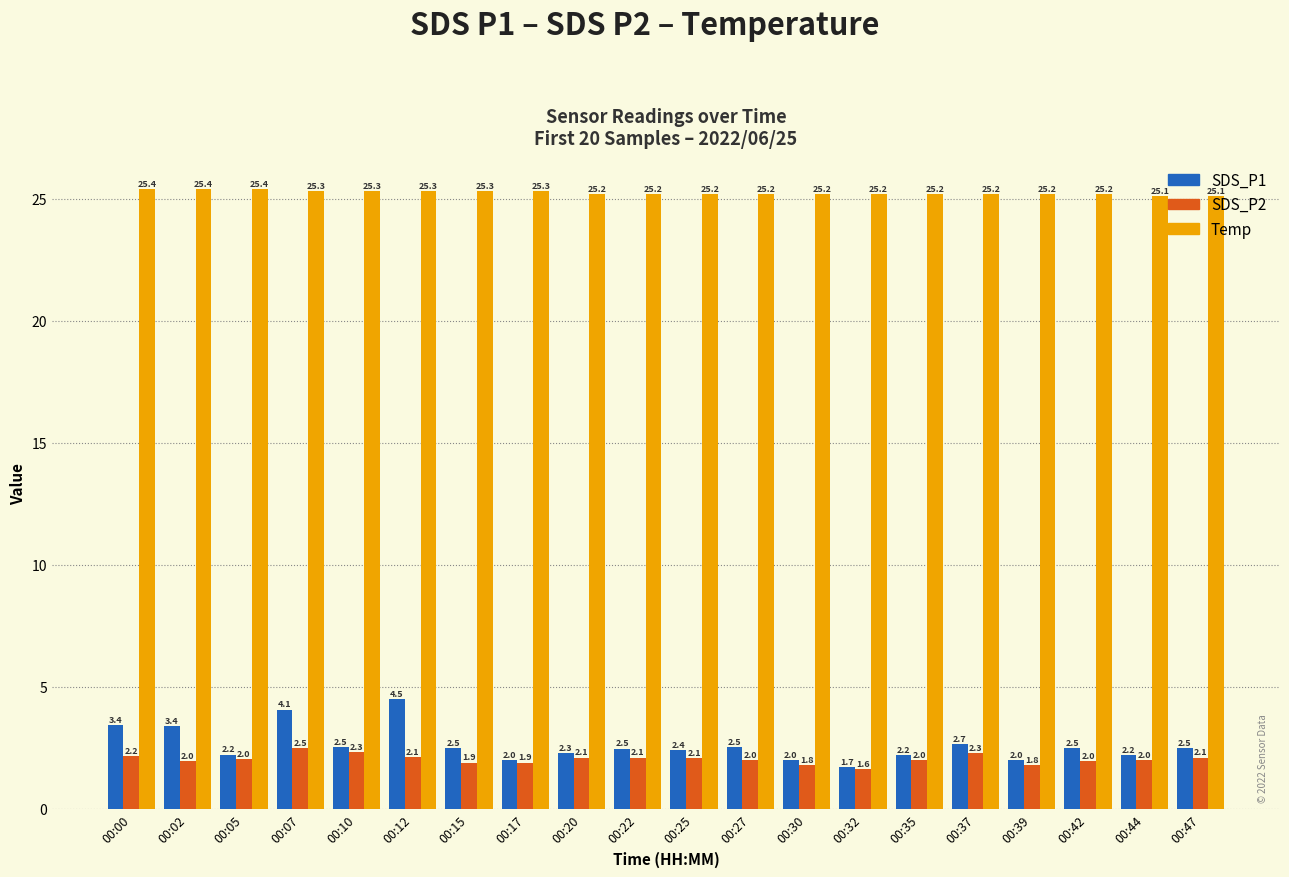

What is the difference between the Temp values at 00:15 and 00:37?

0.1